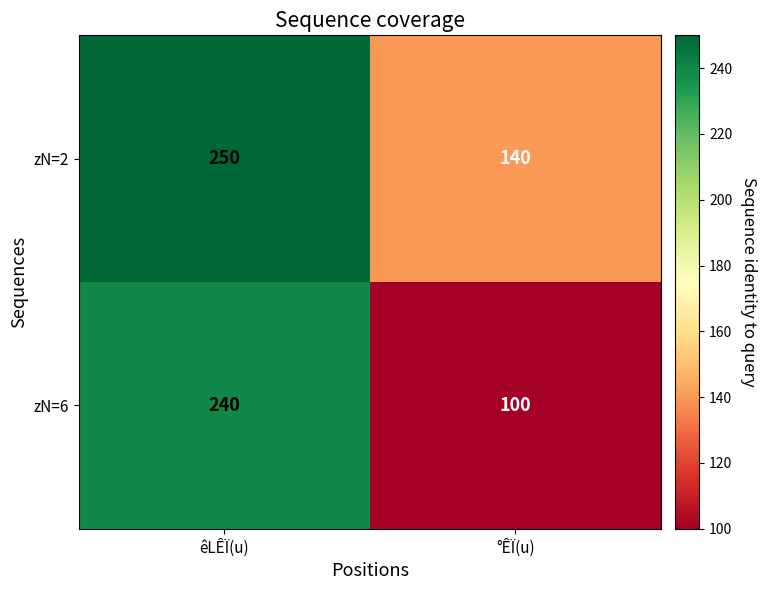

Which series changed the most between êLÊÏ(u) and °ÊÏ(u)?

zN=6